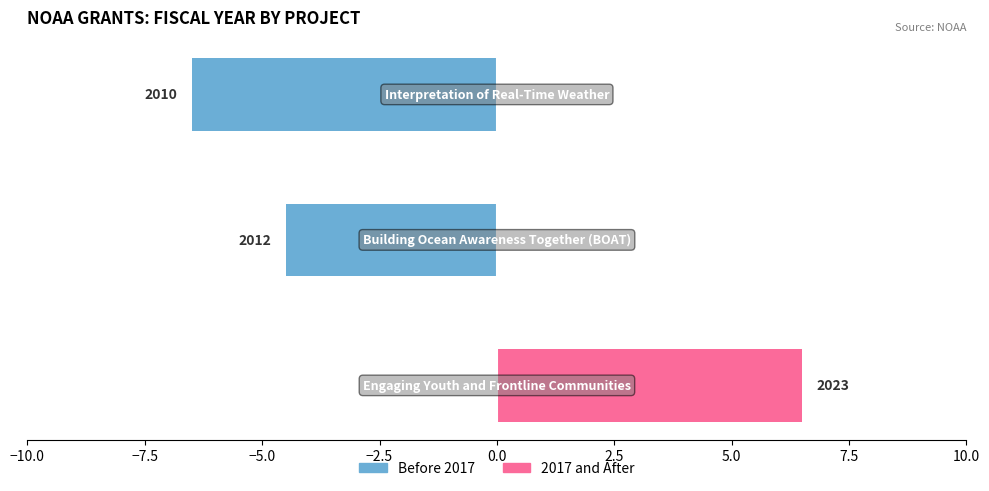

Reading left to right, extract all data points from this chart.

Before 2017: 0.0	-4.5	-6.5
2017 and After: 6.5	0.0	0.0